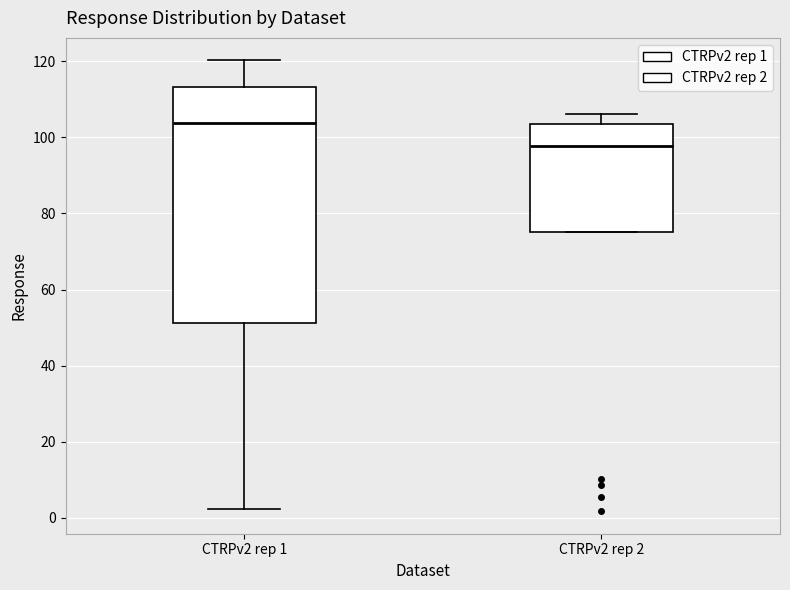

Reading left to right, transcribe this box plot: for each box, give where its median line is, the range the box spans, and where its two whiskers end, as read against the y-axis. The values are not printed on the chart, so give them approximately, as read against the axis.

CTRPv2 rep 1: median 104, box 52 to 114, whiskers 2 to 120
CTRPv2 rep 2: median 98, box 76 to 104, whiskers 76 to 106